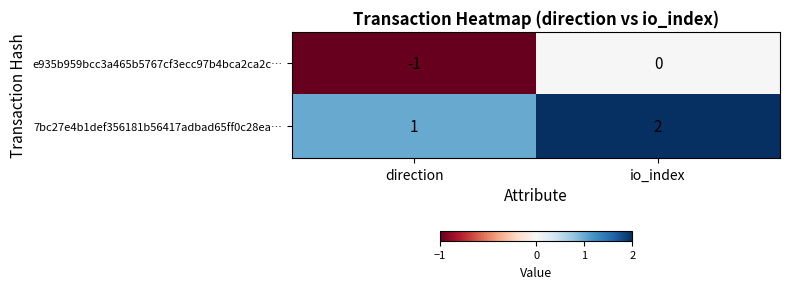

Where is e935b959bcc3a465b5767cf3ecc97b4bca2ca2c… nearest to the value 0?

io_index